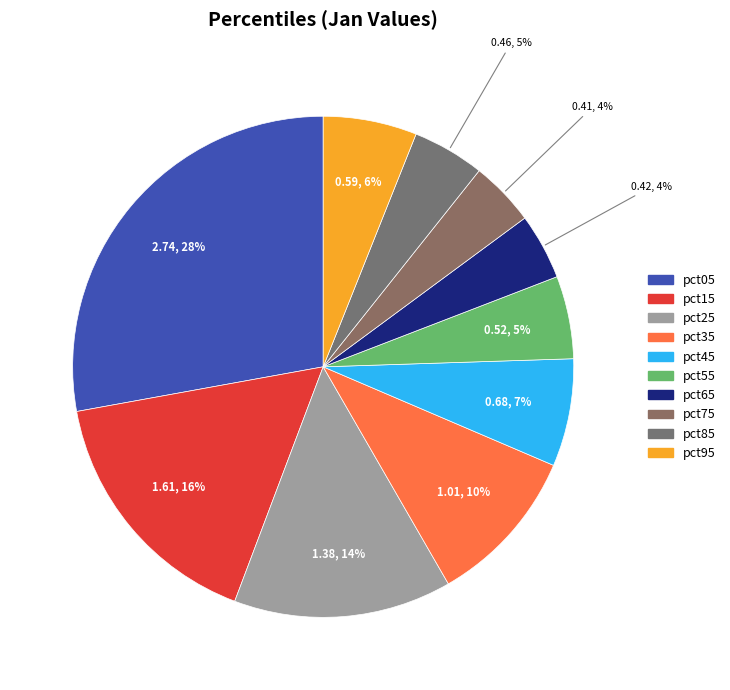

Does pct65 account for over 50% of the chart?

No